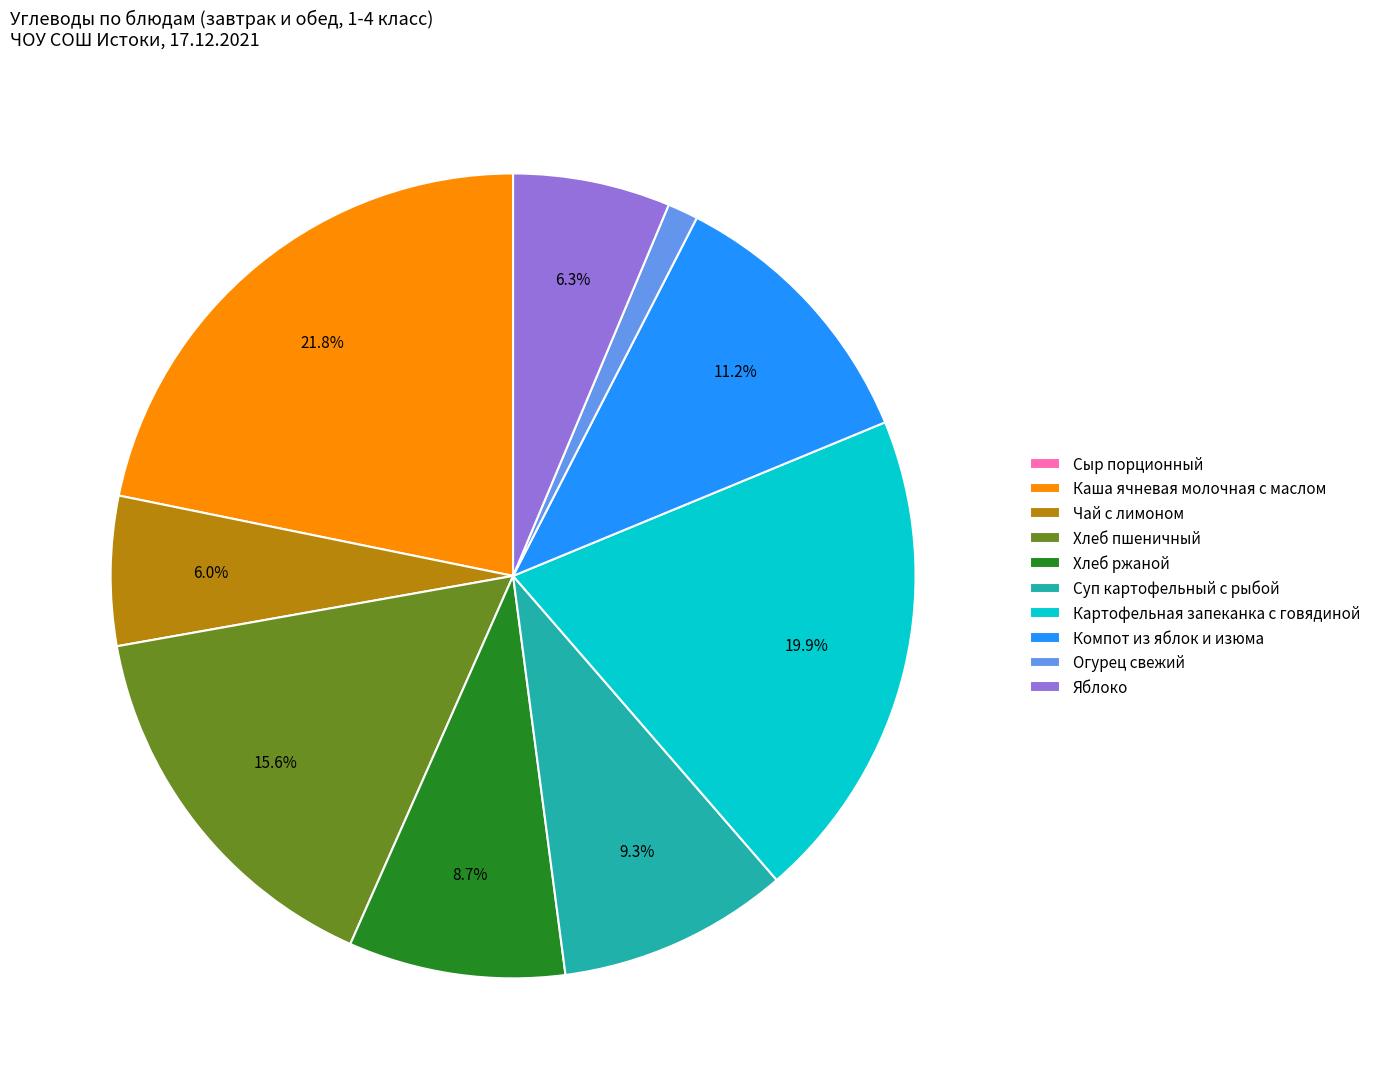

To the nearest percent, what is the average slice percentage?

10%